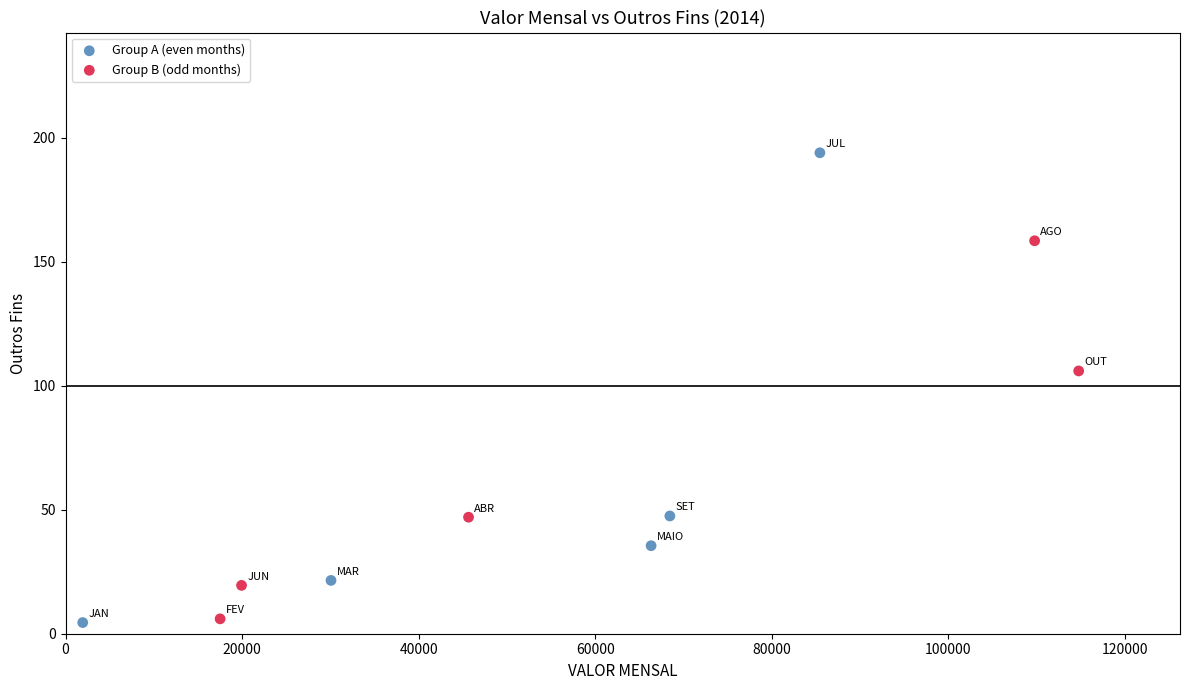

Which series has the widest spread of Y values?

Group A (even months)